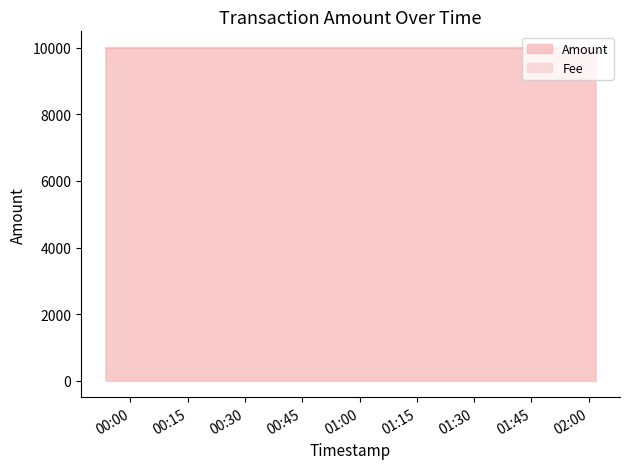

Reading right to left, what are all the values shown in this chart?

10000	9999	10000	9999